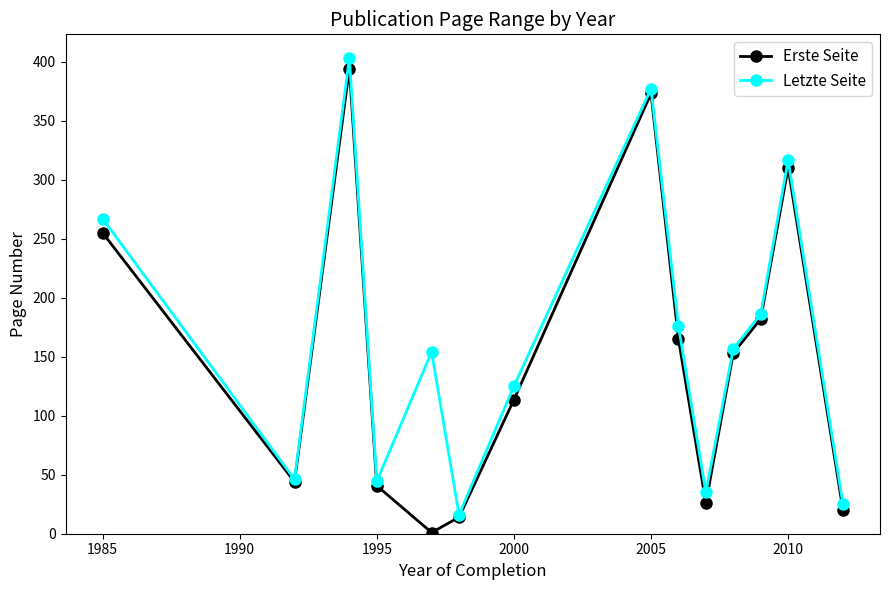

True or false: Erste Seite has more than 1 interior local peaks.

True